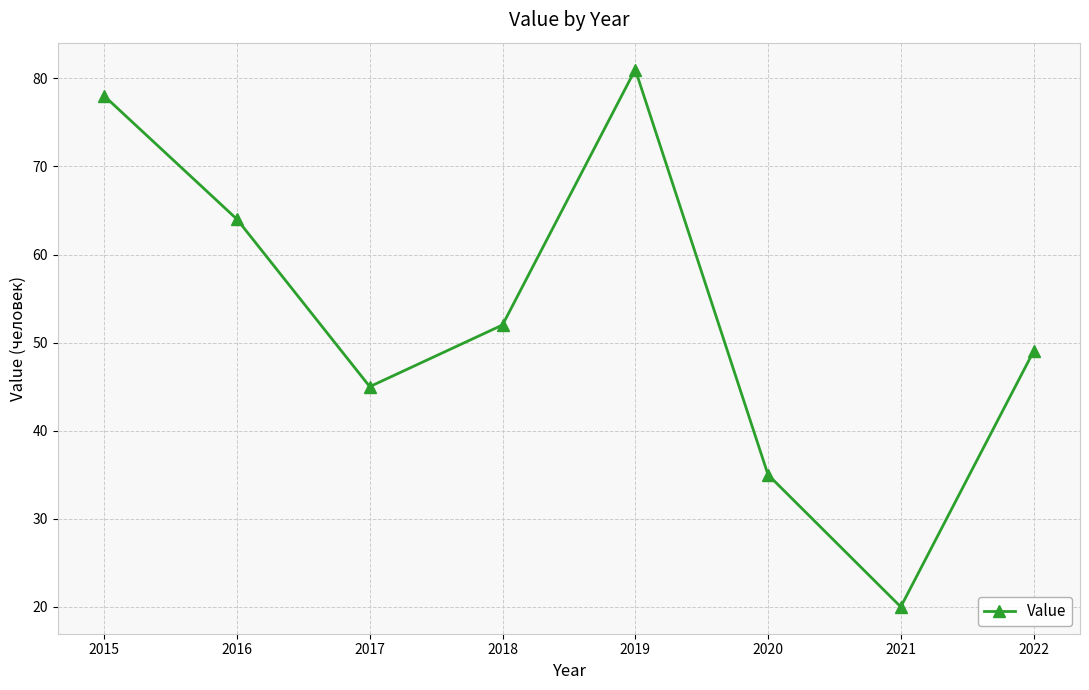

How many interior local peaks (higher than both neighbors) does the data have?

1